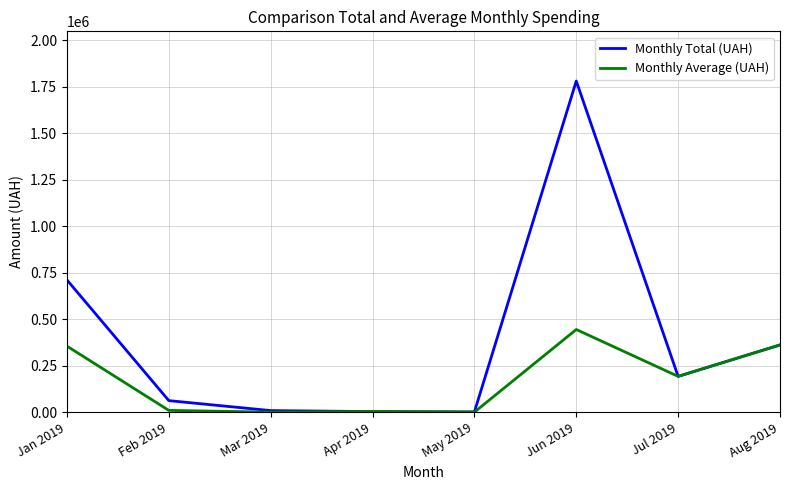

Which series has the largest range (max minus min)?

Monthly Total (UAH)